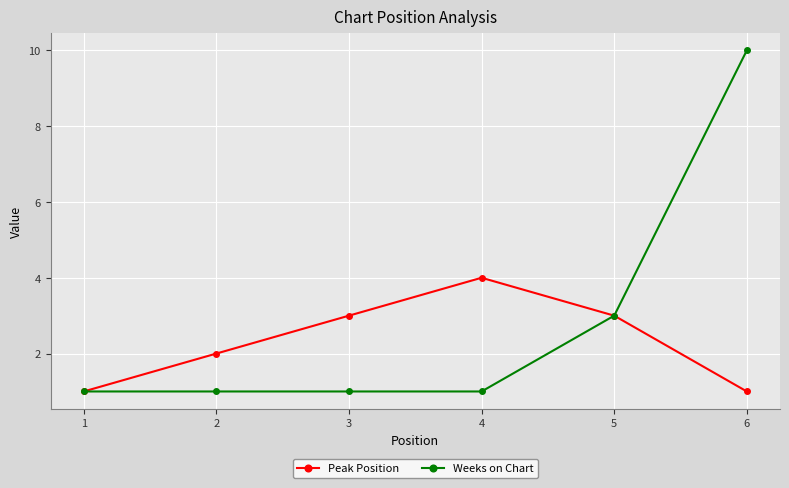

Read the Weeks on Chart value at 5.

3